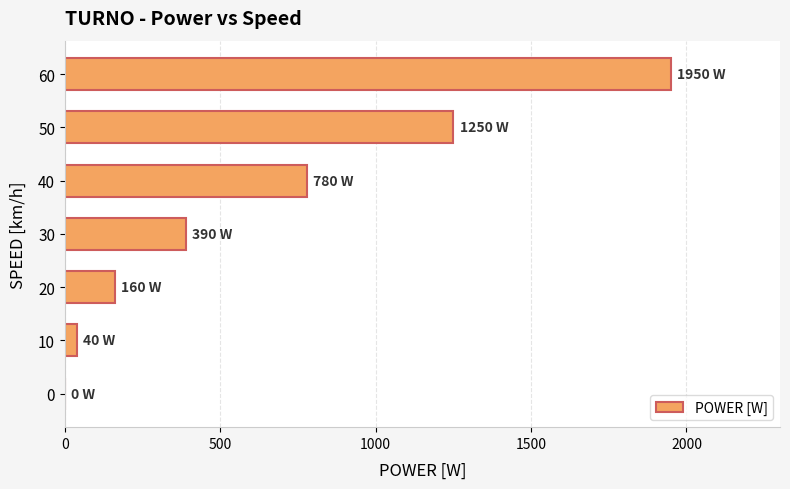

What is the change in value from 30 to 60?

+1560